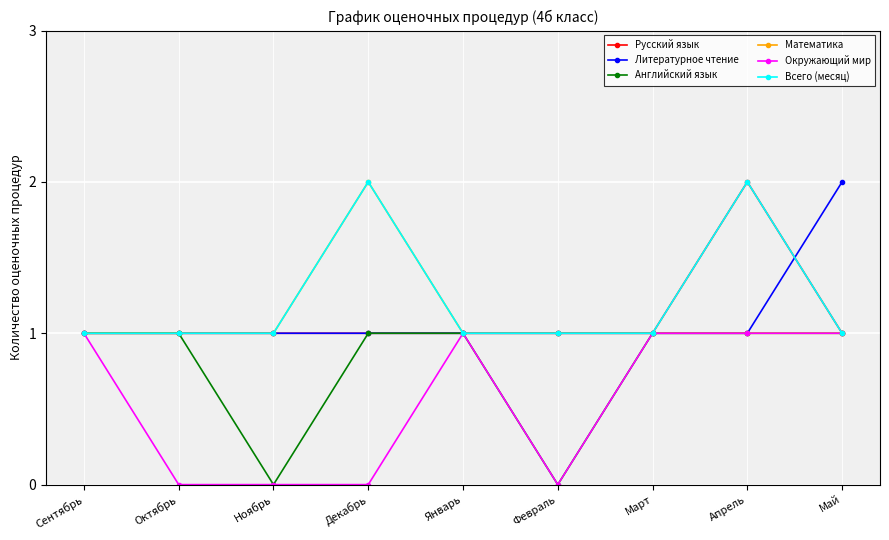

At which label does Литературное чтение reach its peak?

Май